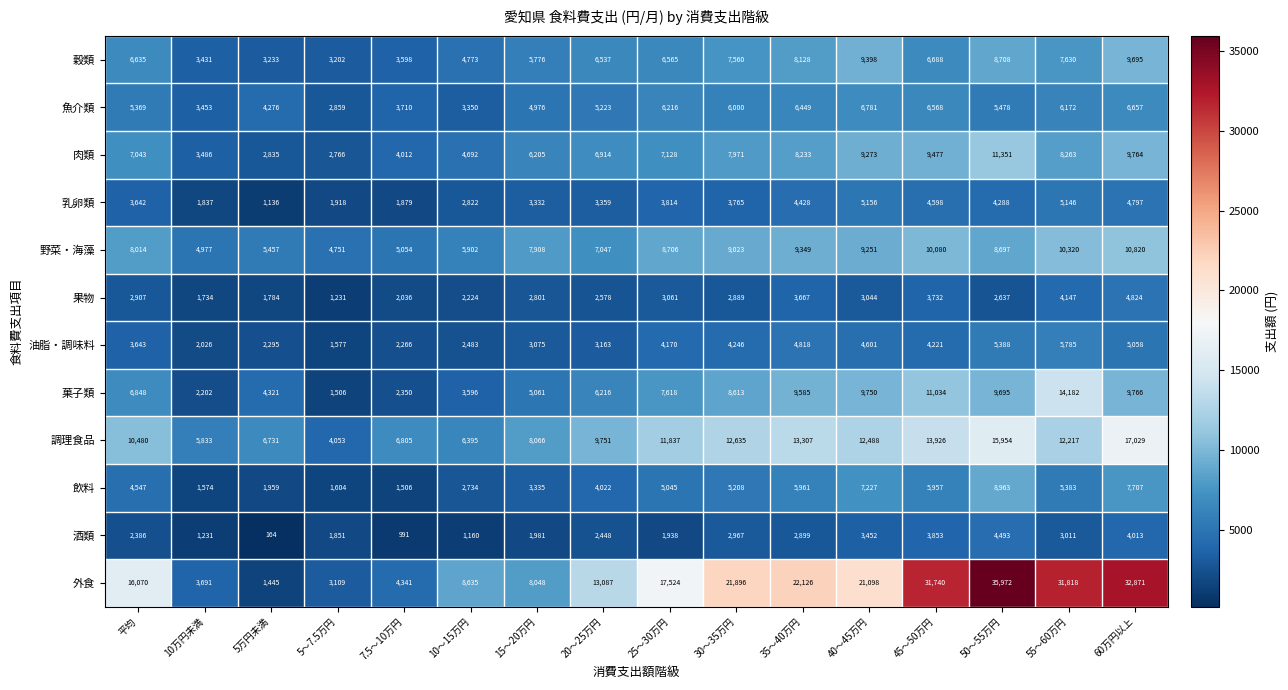

What is the sum of the 果物 values at 10万円未満 and 50～55万円?

4371